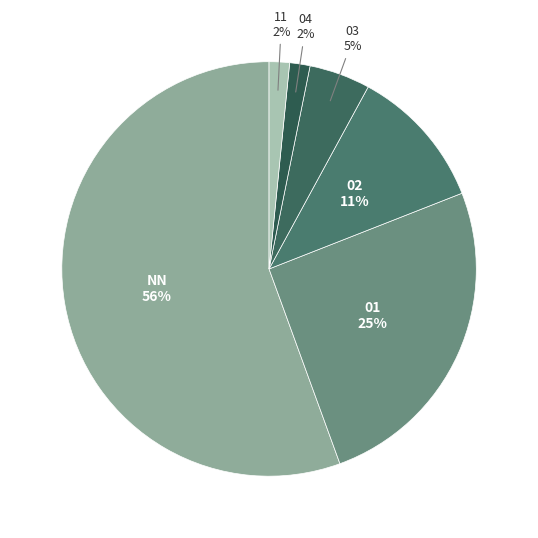

How many segments does this pie chart have?

6